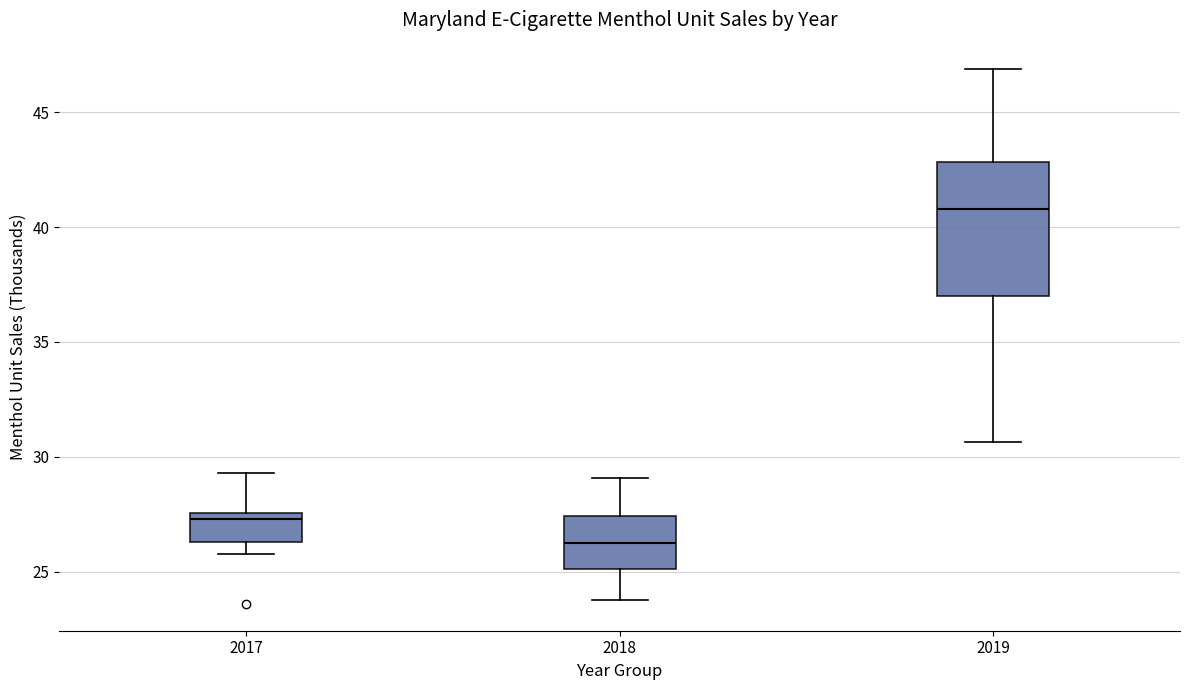

Comparing the boxes themselves (not the whiskers), which one is the tallest?

2019